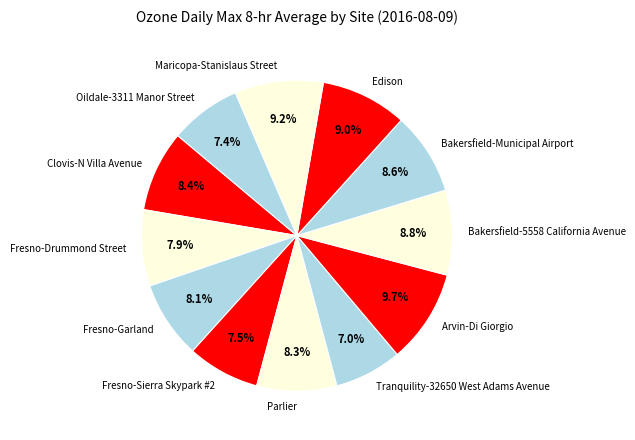

How many slices are in this pie chart?

12